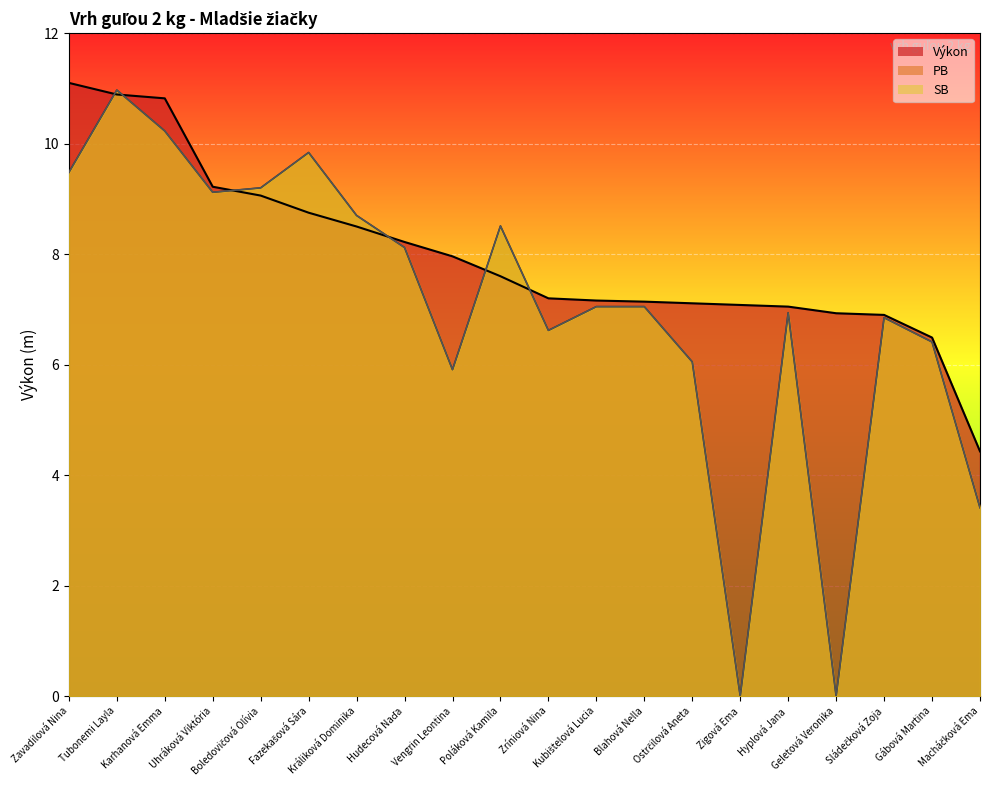

What is the difference between the highest and lowest values at Poláková Kamila?

0.9